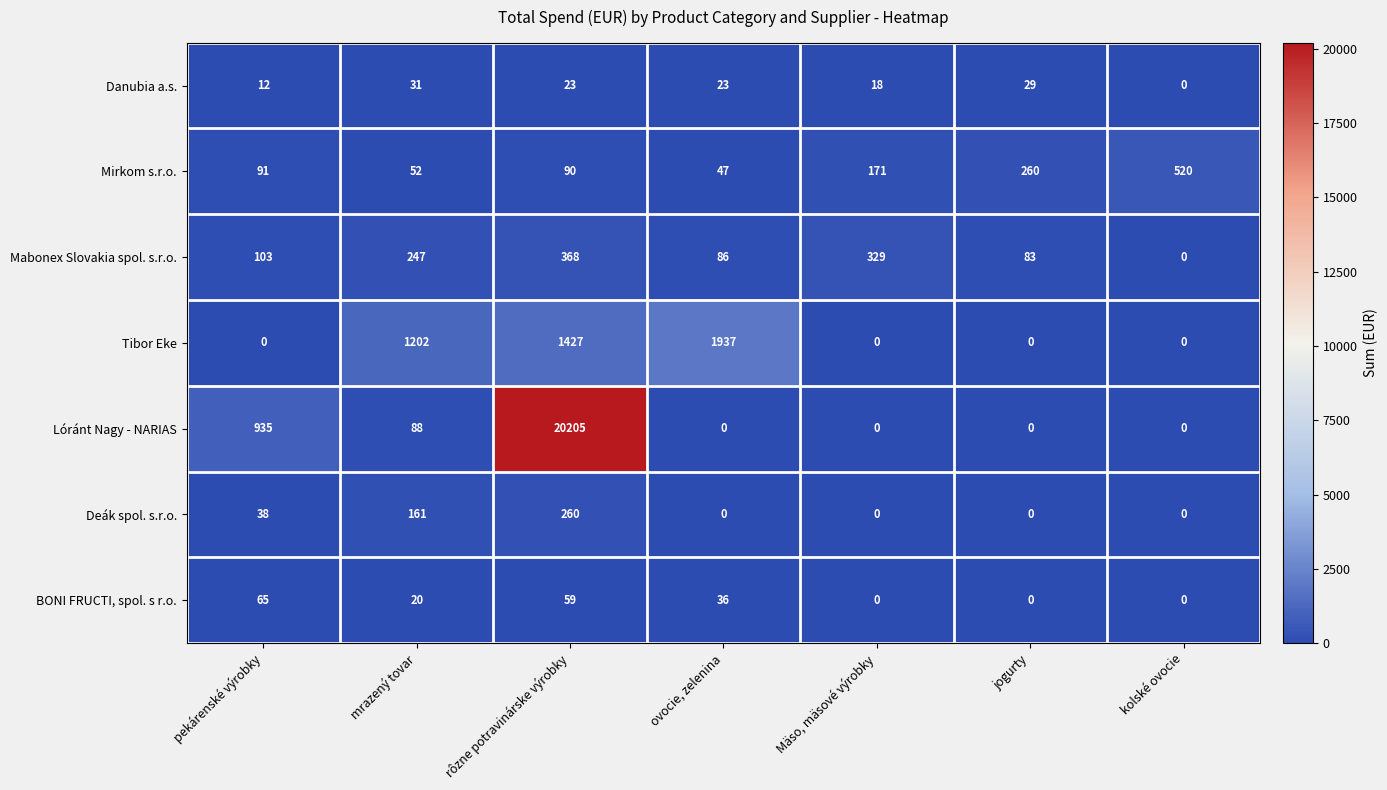

What is the sum of the Mirkom s.r.o. values at pekárenské výrobky and Mäso, mäsové výrobky?

262